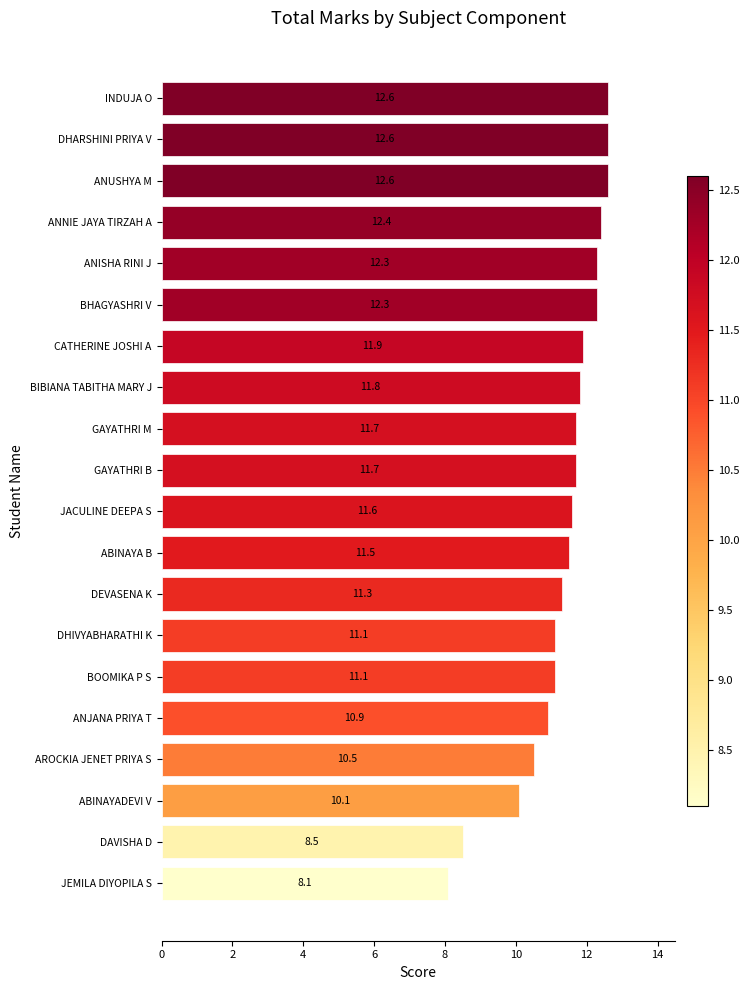

The chart shows a value of 12.6 at INDUJA O. True or false?

True